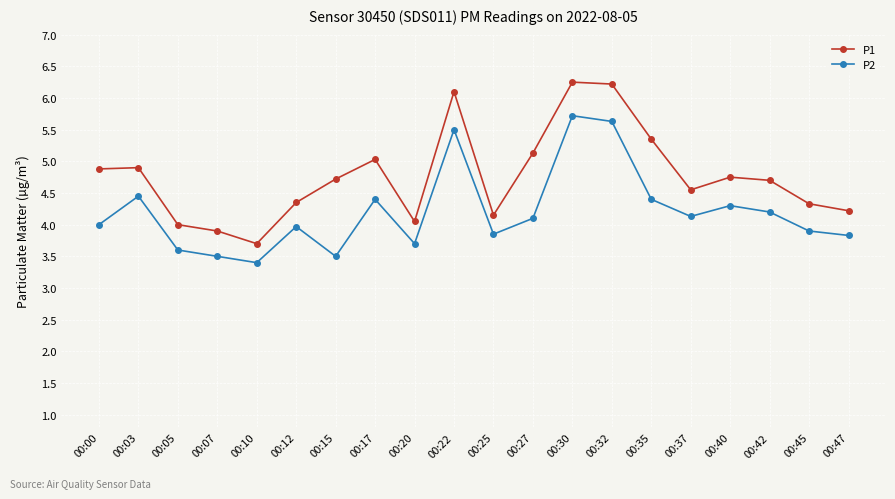

What is the sum of all P1 values?

95.3